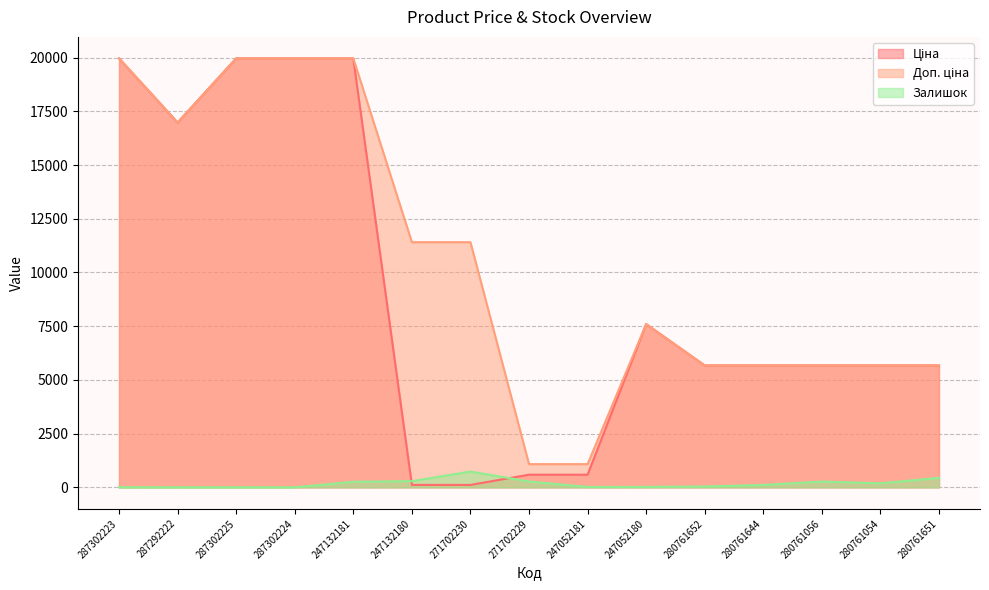

List the series in order of their overall mean, highest first.

Доп. ціна, Ціна, Залишок